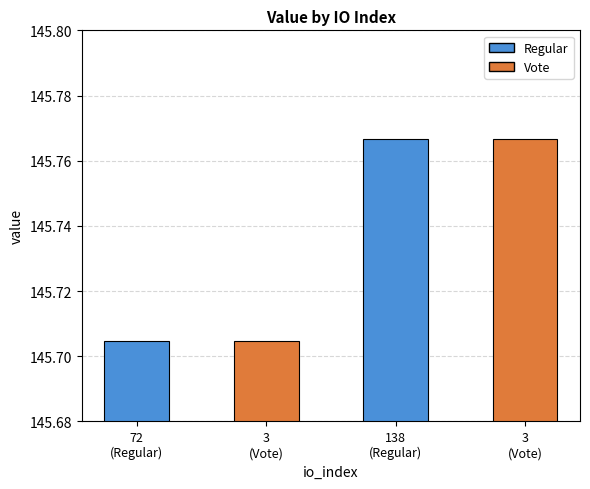

What is the ratio of the value at 3
(Vote) to the value at 138
(Regular)?

1.0